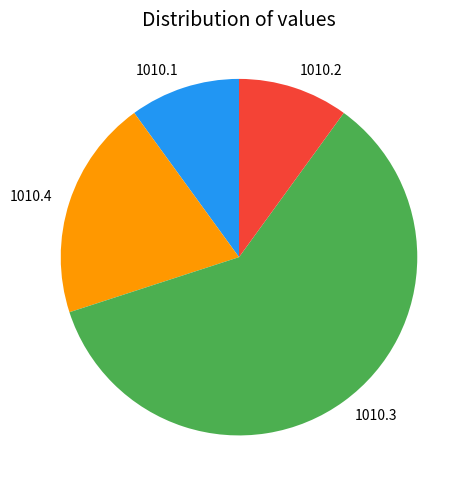

Is the sum of 1010.4 and 1010.1 greater than half?

No